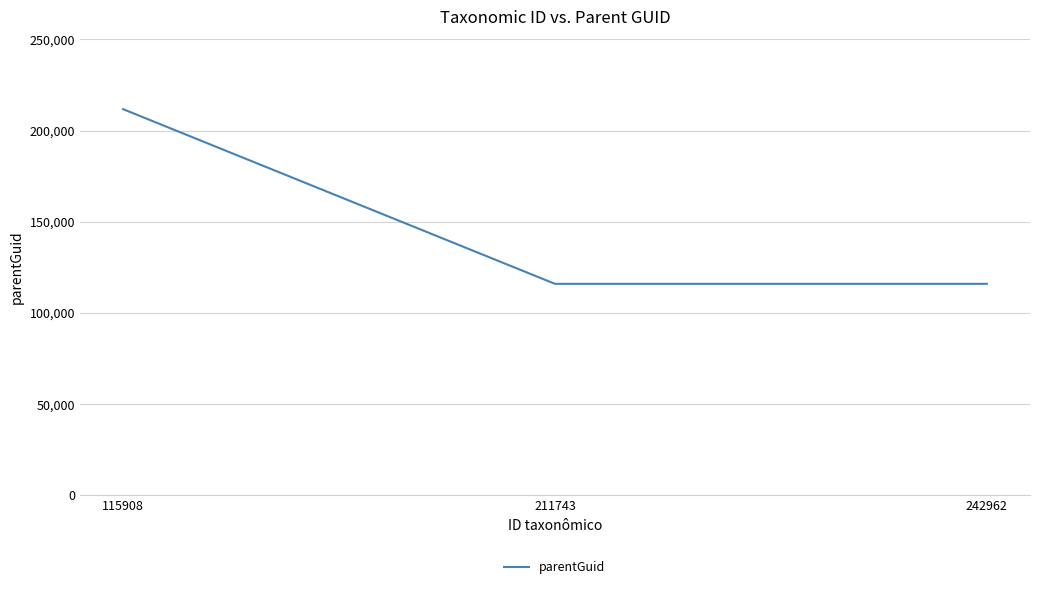

What is the average value?

147852